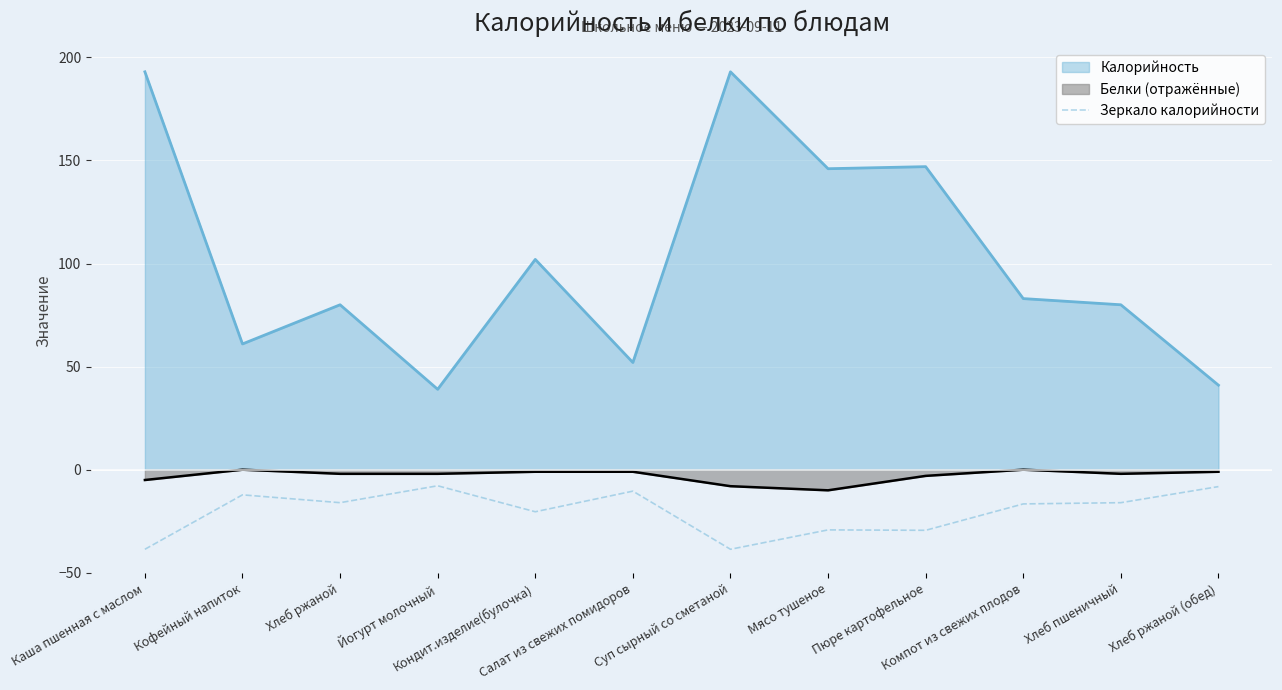

What position from the right is Хлеб ржаной (обед)?

1